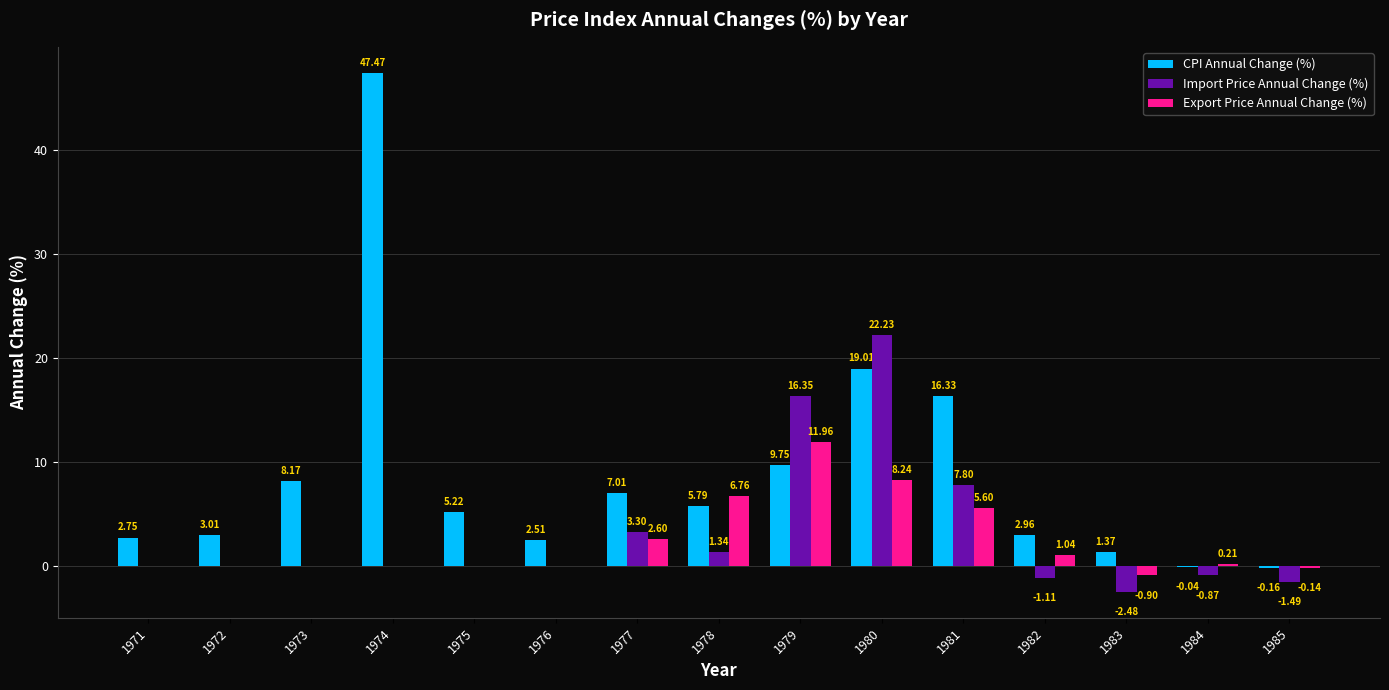

How many categories are shown in the chart?

15